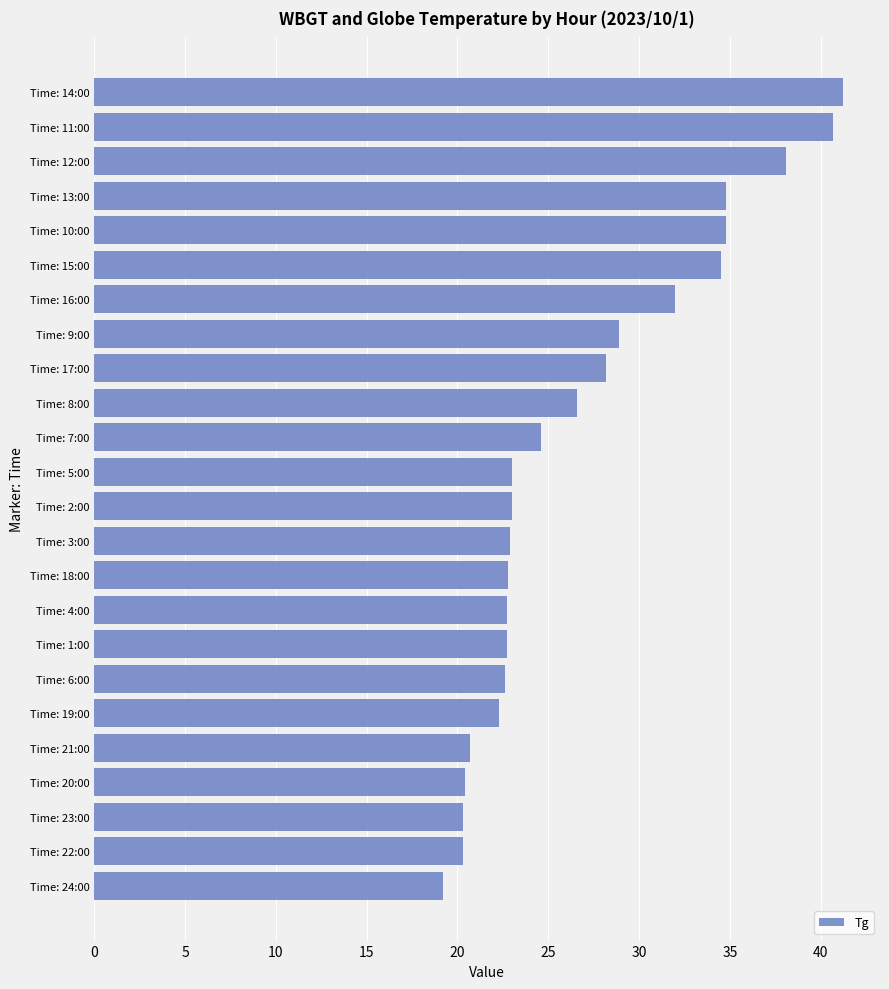

What is the sum of all values?

647.3